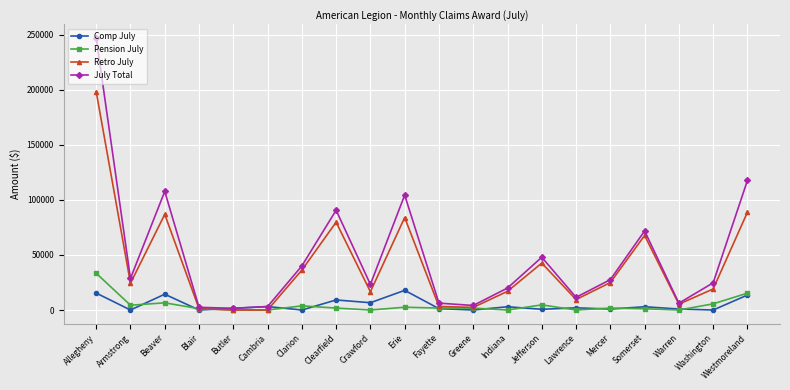

List the series in order of their peak value, lowest first.

Comp July, Pension July, Retro July, July Total